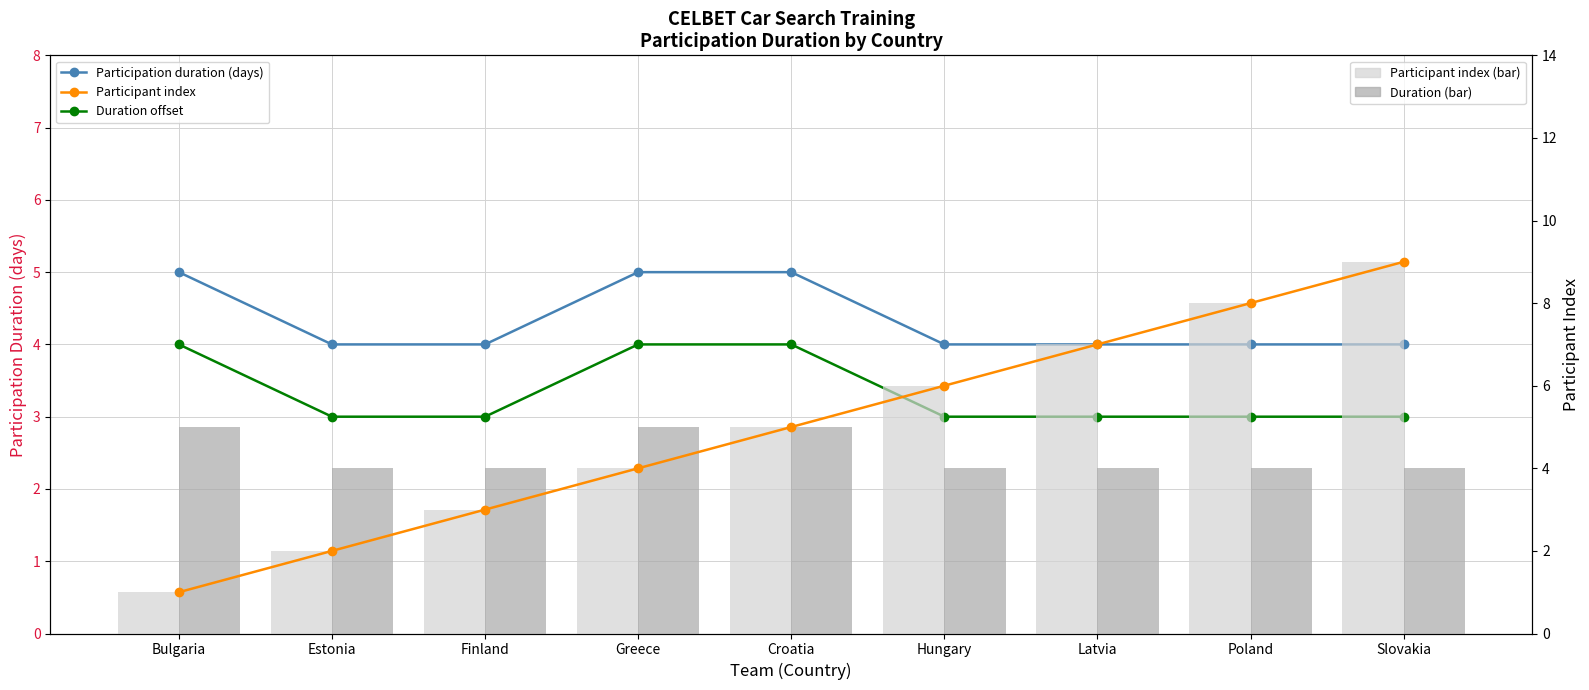

What is the smallest value displayed?

1